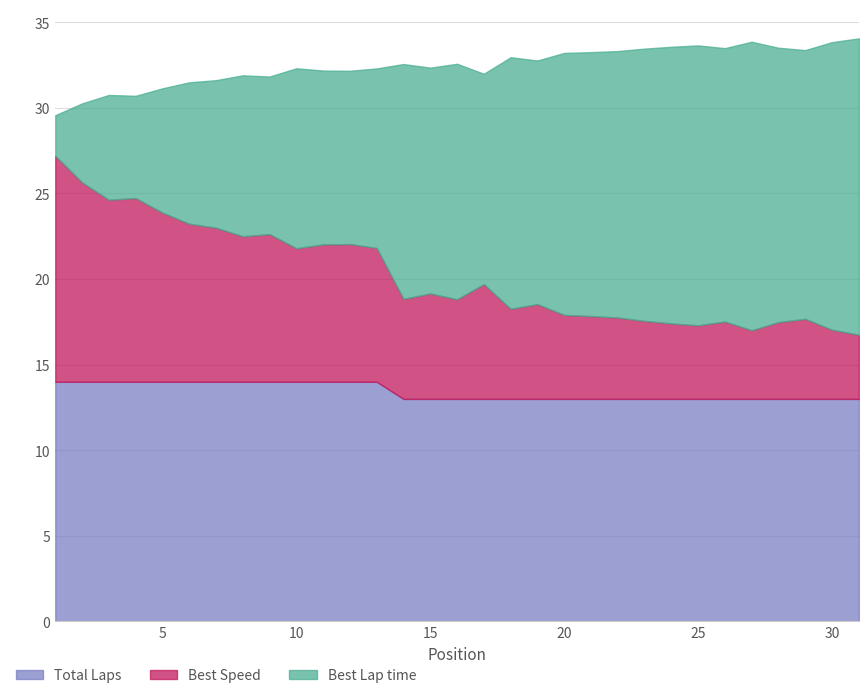

What is the maximum value for Total Laps?

14.0